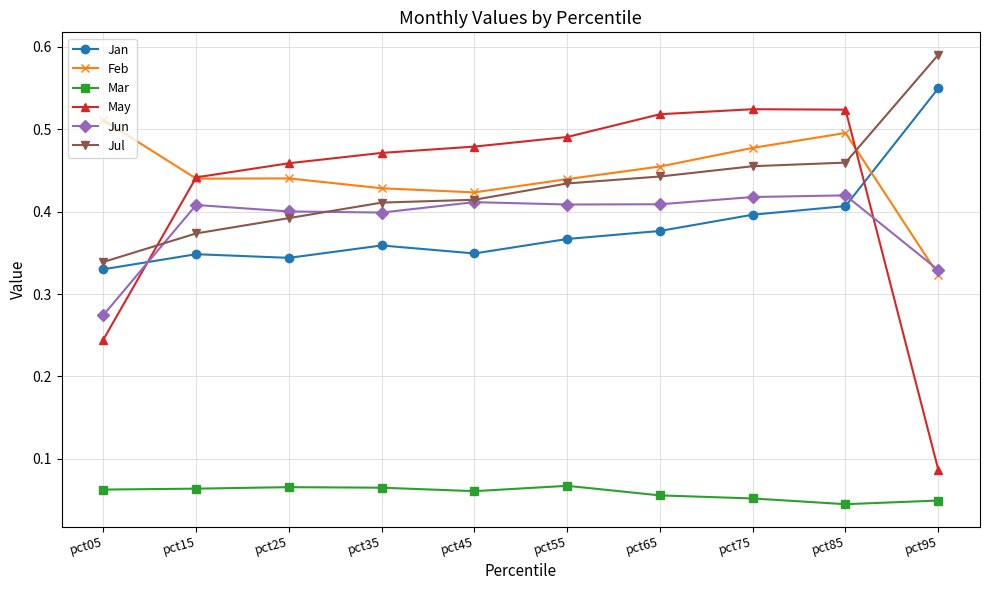

At which category does the chart reach its peak across all series?

pct95